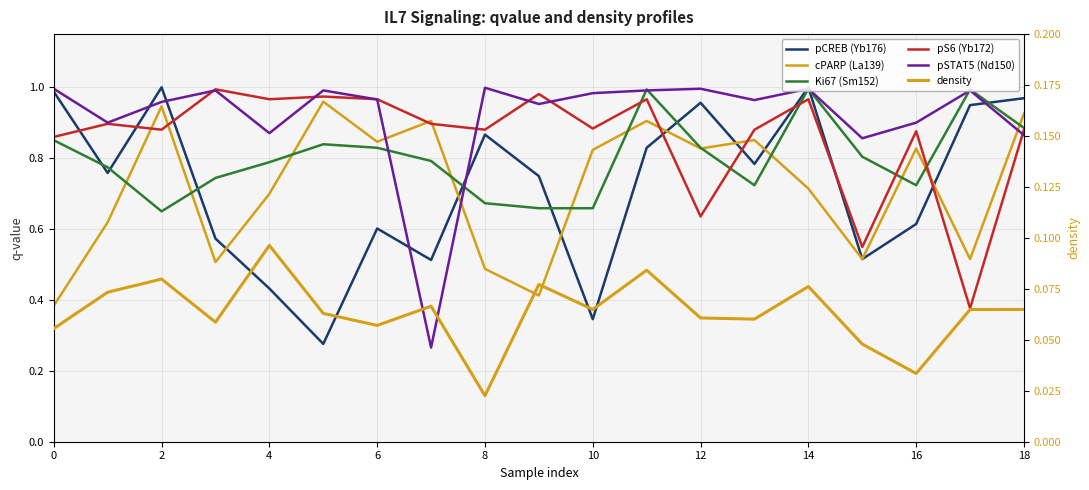

What is the label of the 3rd point from the right?

16